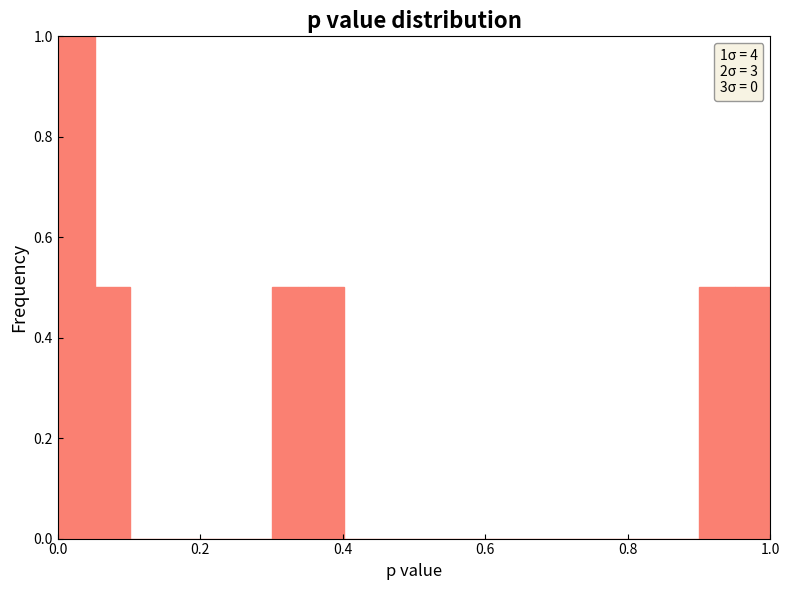

Read against the x-axis, roughly where is the centre of the tallest bar?

0.02